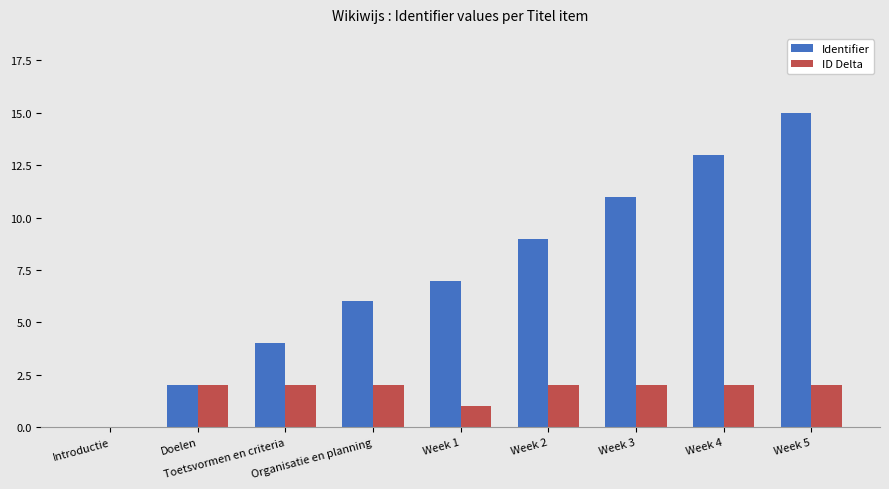

Is it true that Identifier equals 3 at Week 3?

False